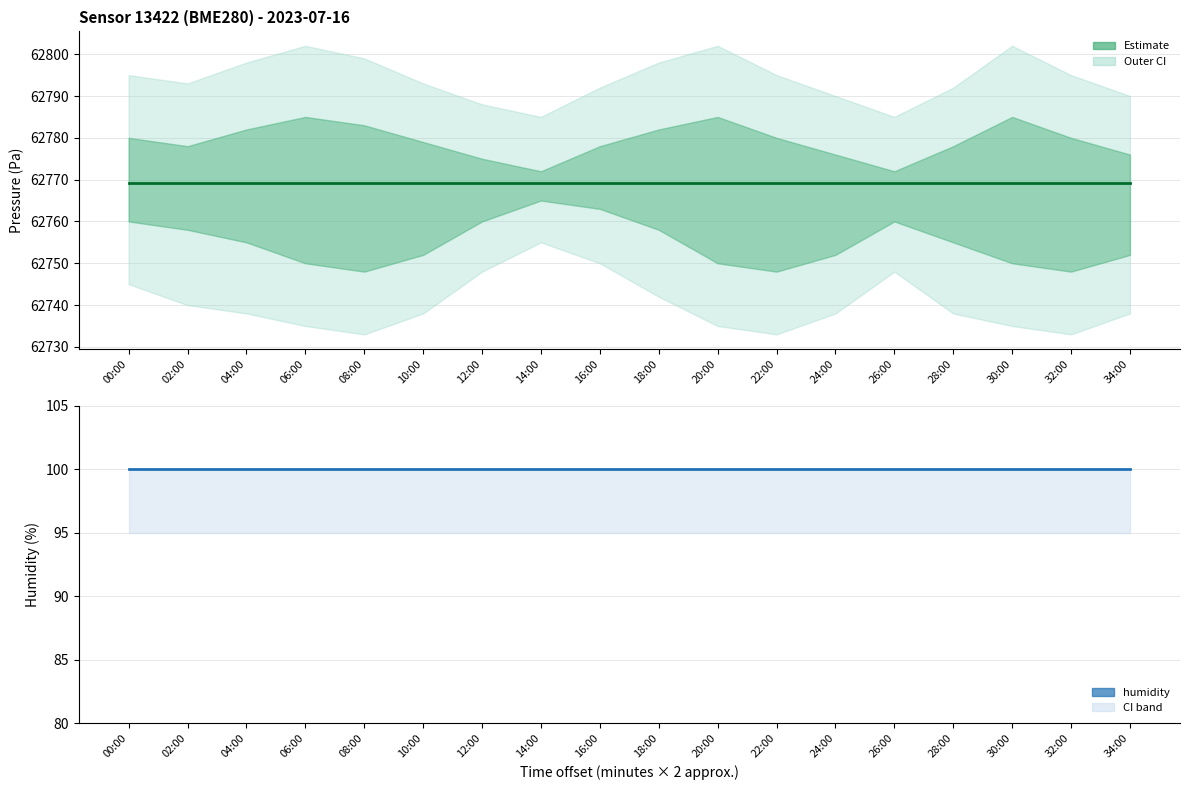

Is it true that humidity equals 100.0 at 20:00?

True